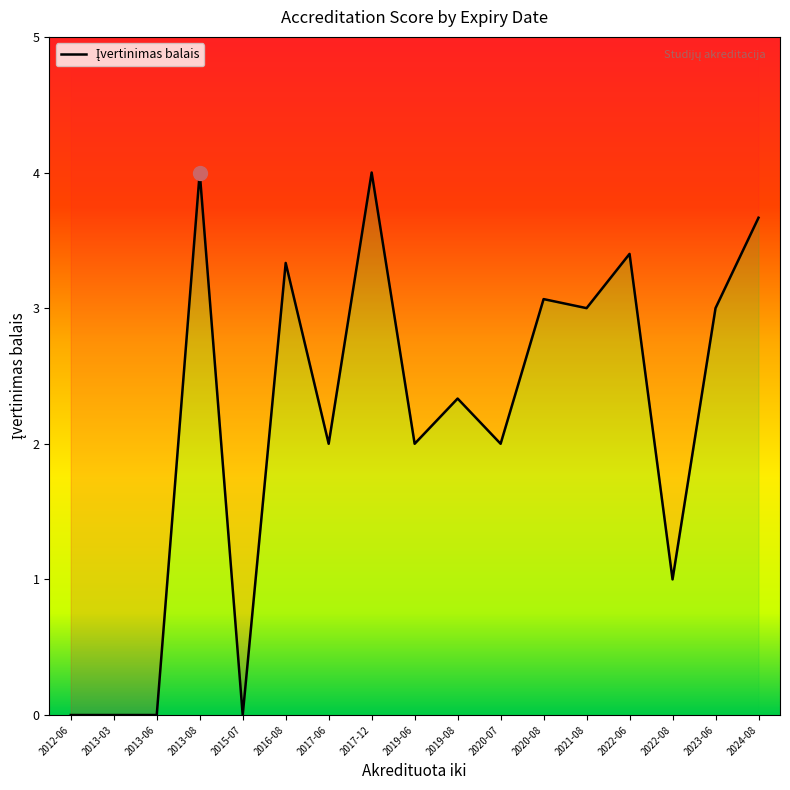

Which label corresponds to the largest value in the chart?

2013-08